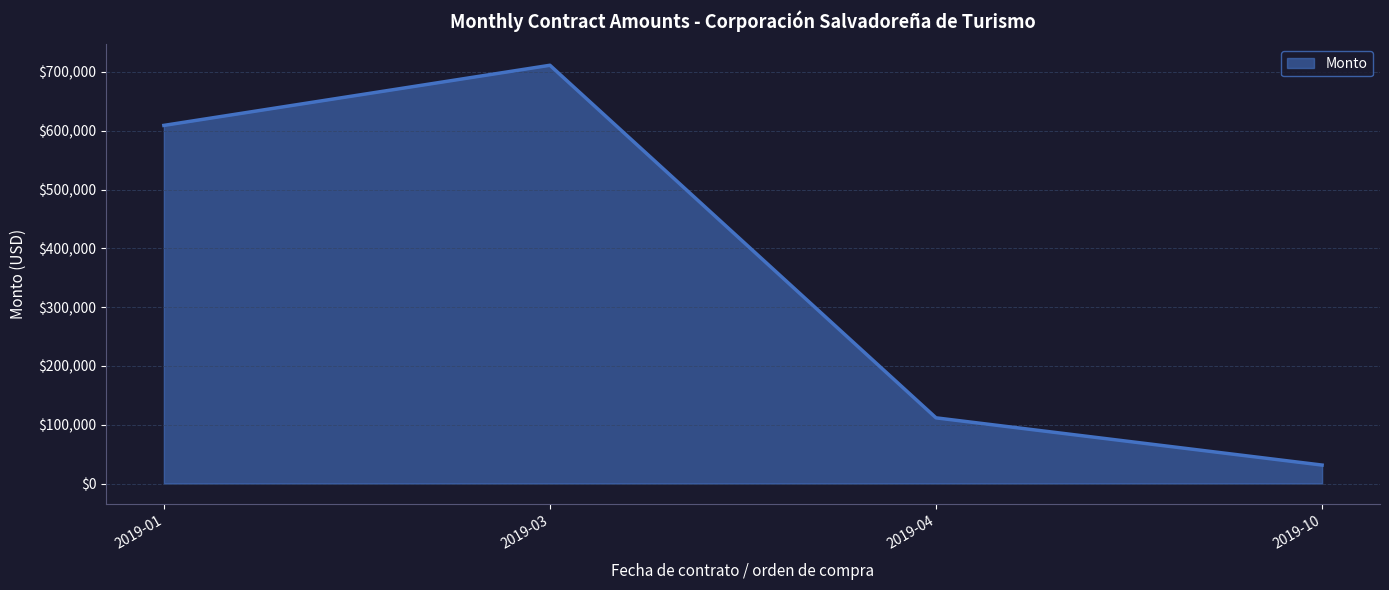

Rank the categories by value from highest to lowest.

2019-03, 2019-01, 2019-04, 2019-10